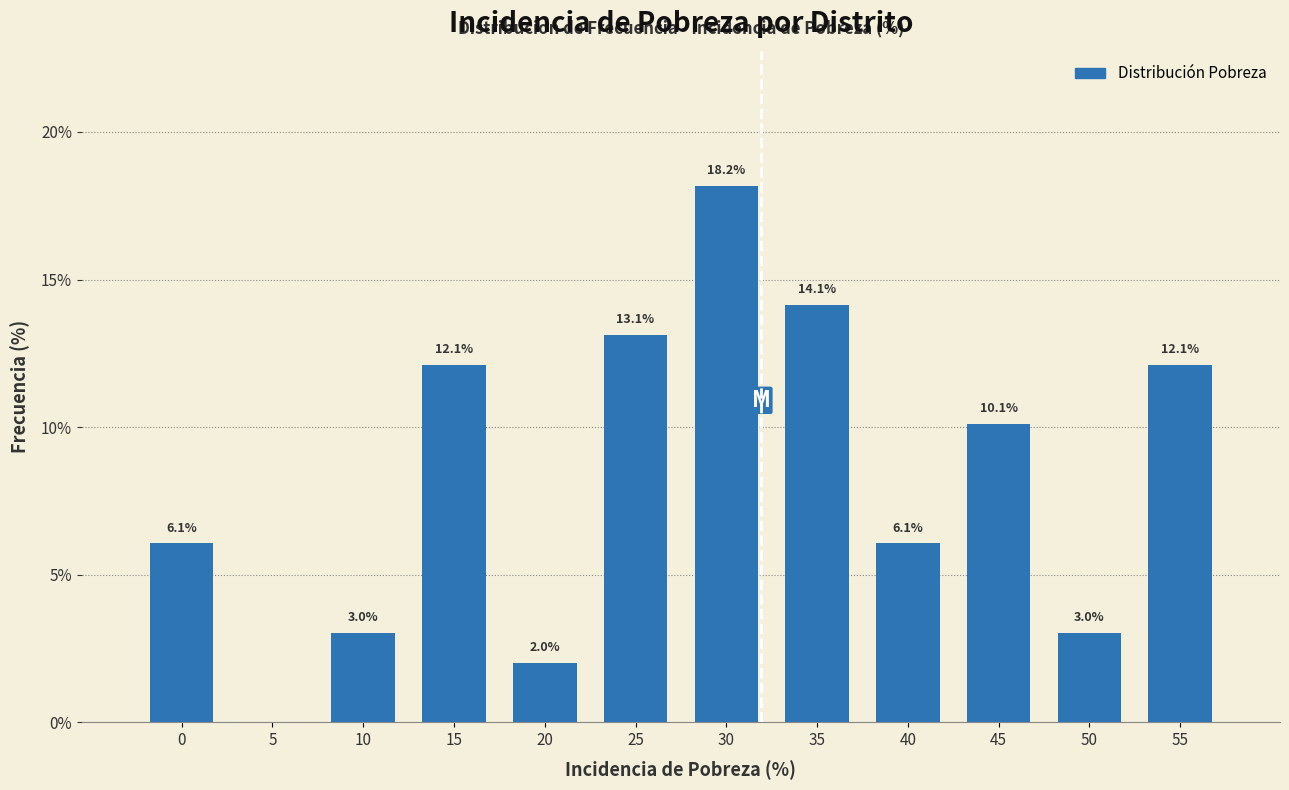

Reading left to right, list all the values displayed in this chart.

0=6.1	5=0.0	10=3.0	15=12.1	20=2.0	25=13.1	30=18.2	35=14.1	40=6.1	45=10.1	50=3.0	55=12.1